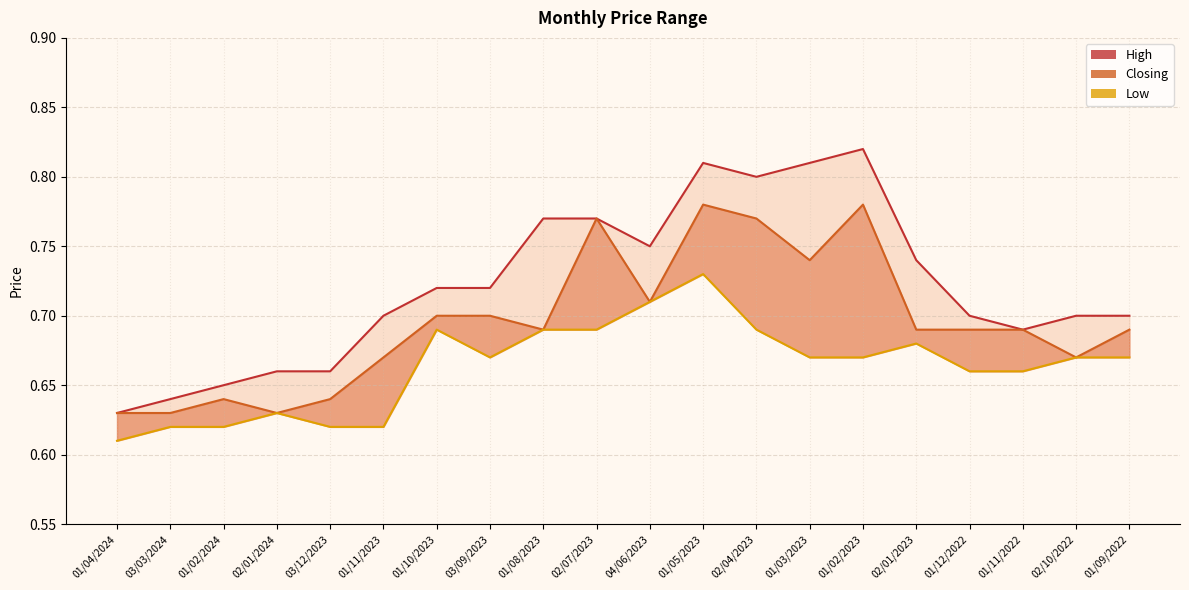

At which label does Closing reach its peak?

01/05/2023